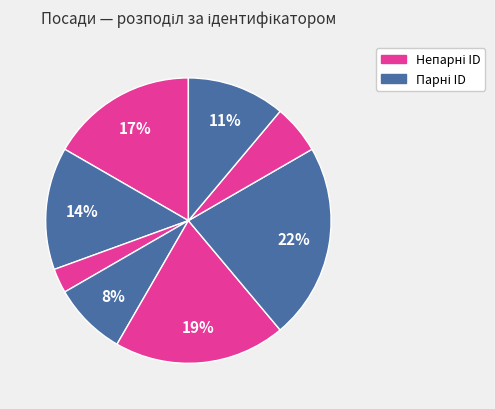

How many segments does this pie chart have?

8